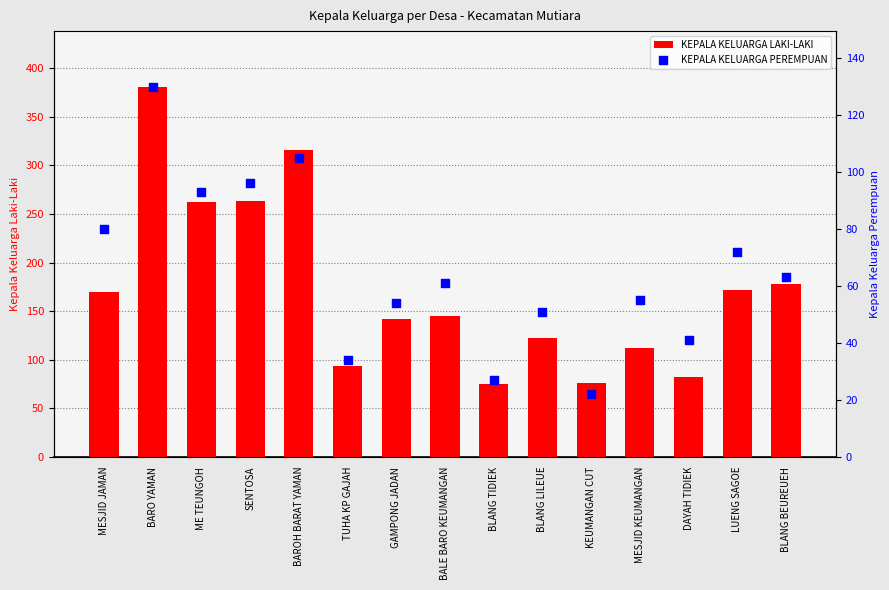

Is the value of KEPALA KELUARGA LAKI-LAKI at ME TEUNGOH greater than the value of KEPALA KELUARGA PEREMPUAN at BARO YAMAN?

Yes